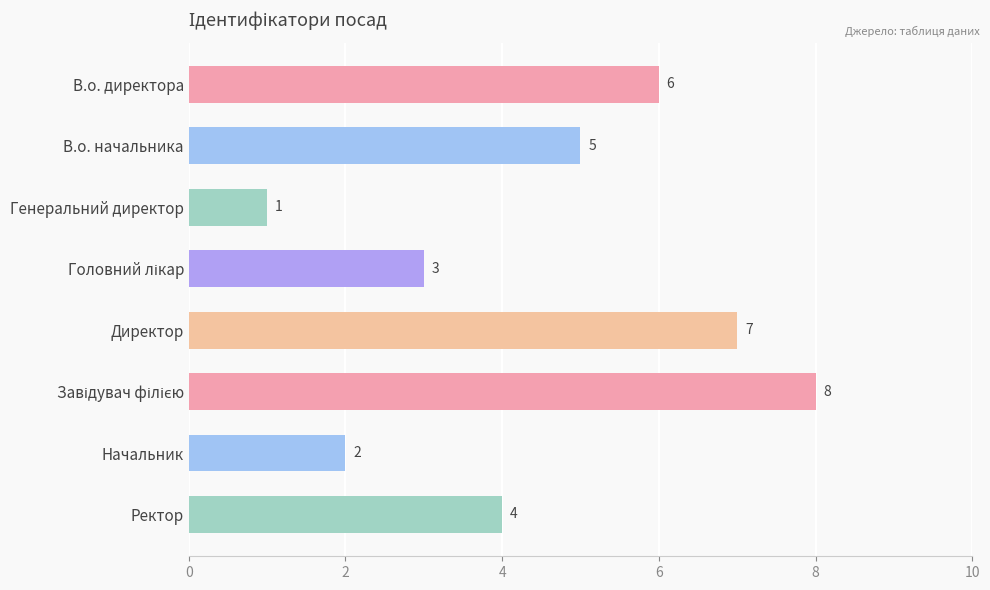

What is the maximum value shown in the chart?

8